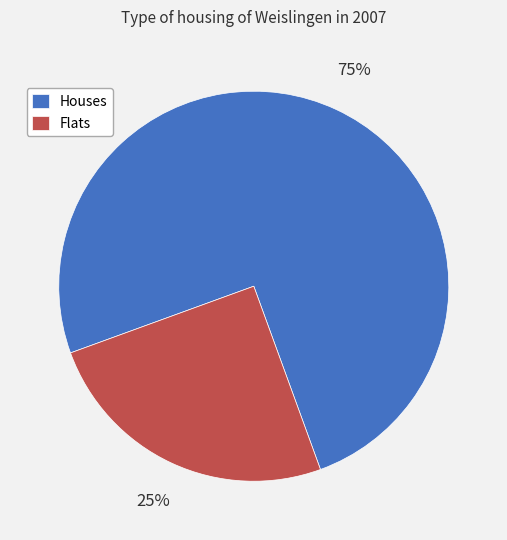

True or false: Flats accounts for 36% of the total.

False